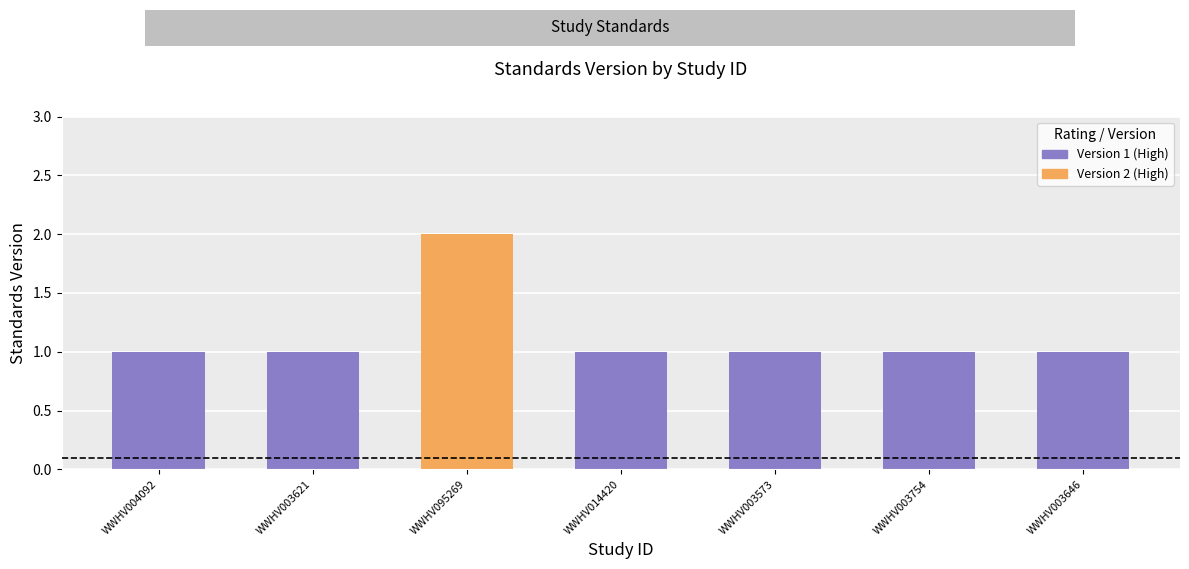

Approximately how many times larger is the value at WWHV095269 compared to WWHV003621?

2.0